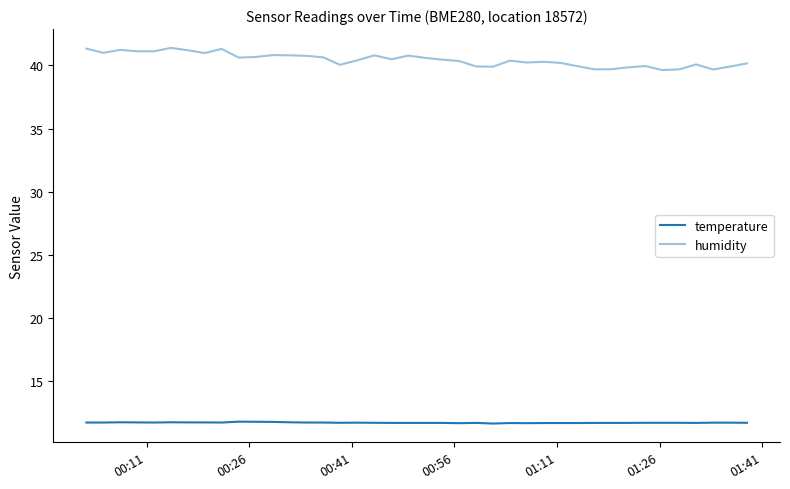

How many lines are shown in the chart?

2